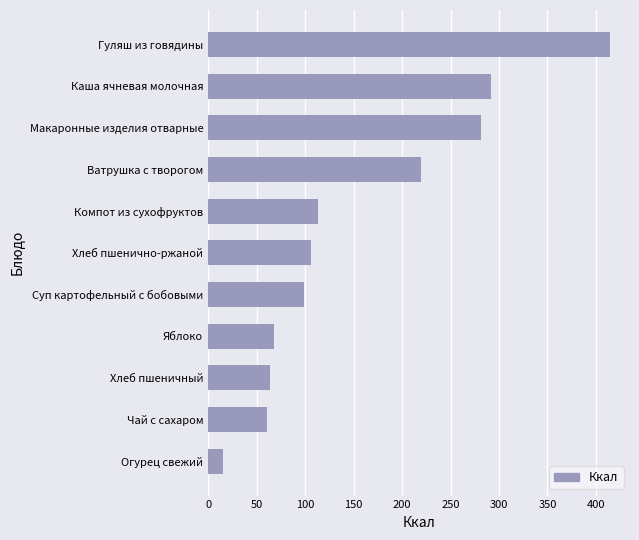

What is the approximate value at Хлеб пшенично-ржаной?

105.8